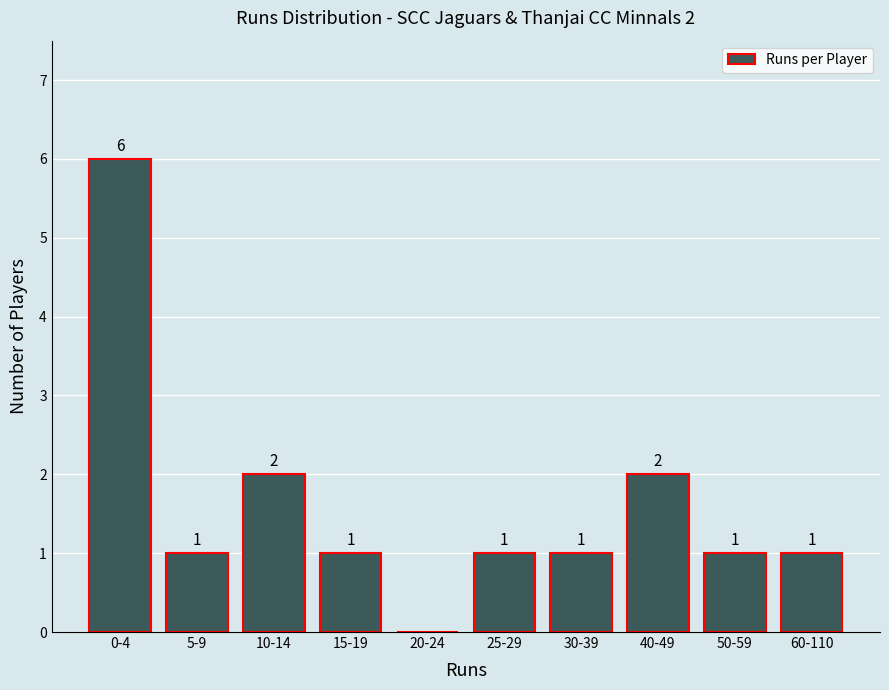

Reading left to right, what are all the values shown in this chart?

0-4=6	5-9=1	10-14=2	15-19=1	20-24=0	25-29=1	30-39=1	40-49=2	50-59=1	60-110=1